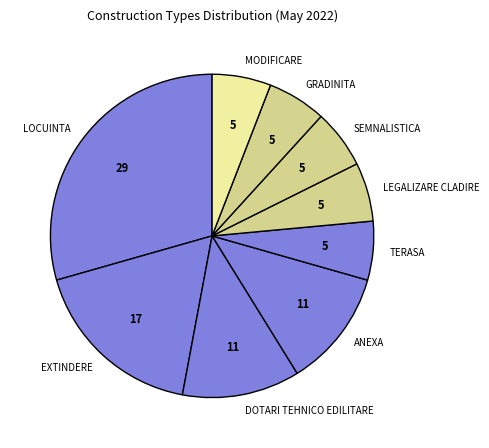

Is it true that LEGALIZARE CLADIRE is 1% of the pie?

False